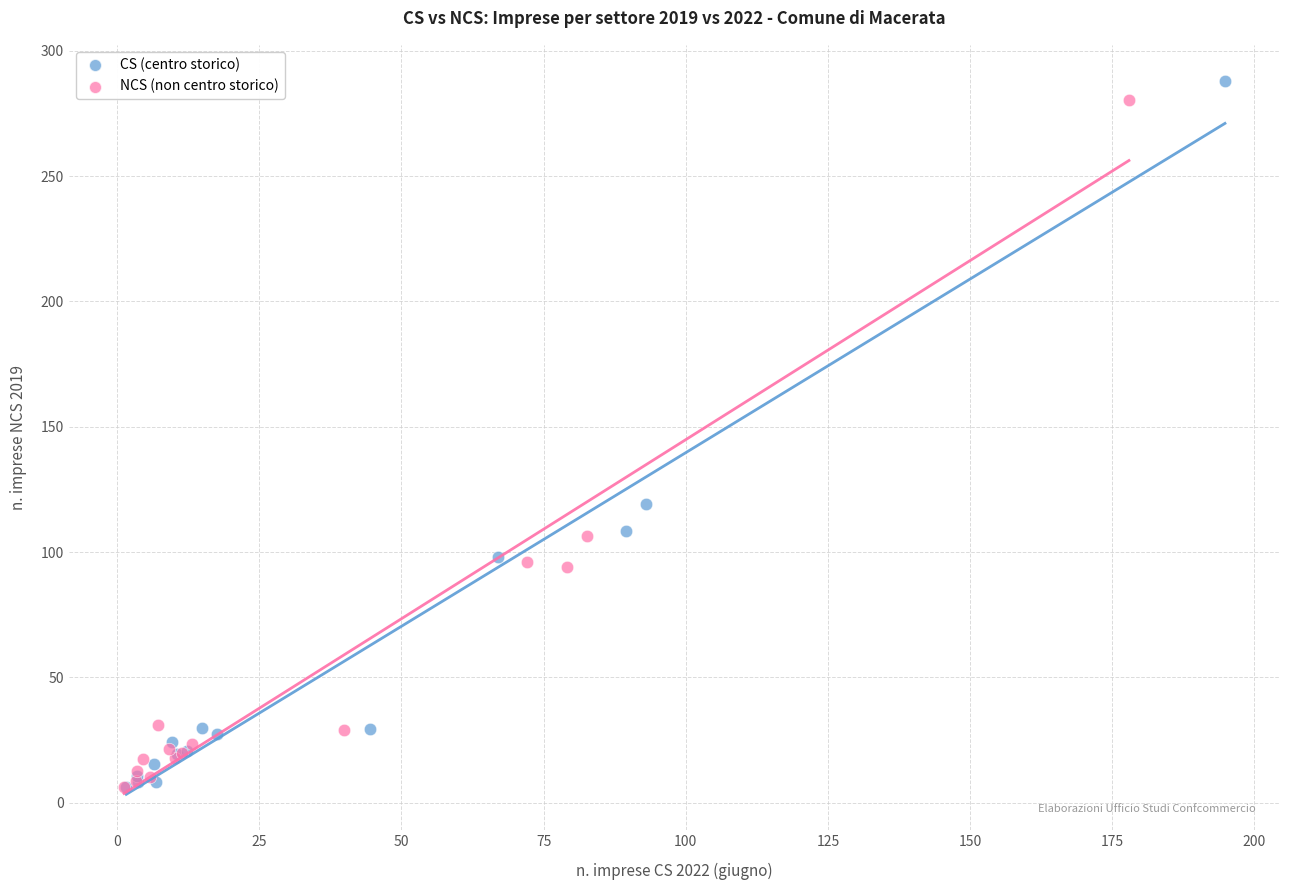

Which series has the widest spread of Y values?

CS (centro storico)